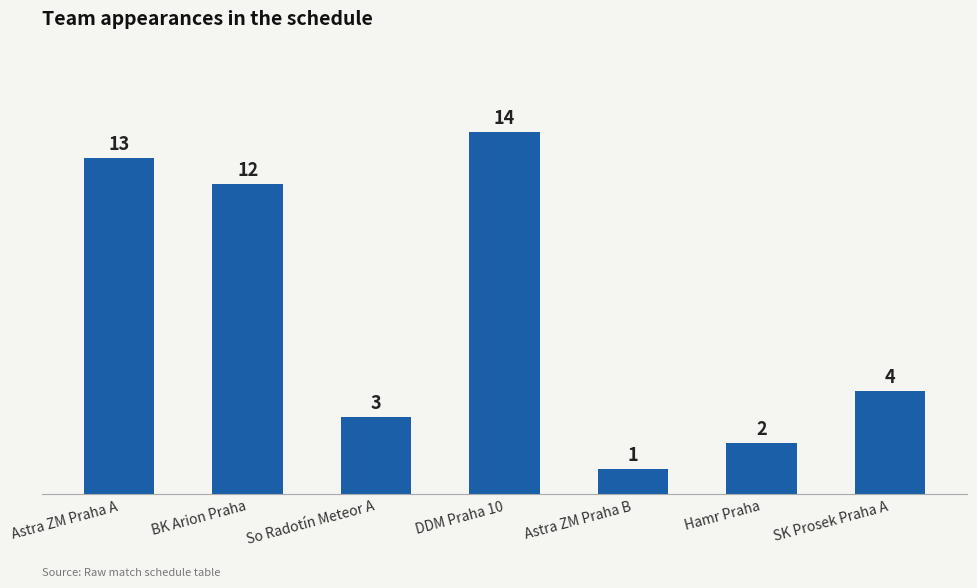

Does the chart contain any negative values?

No